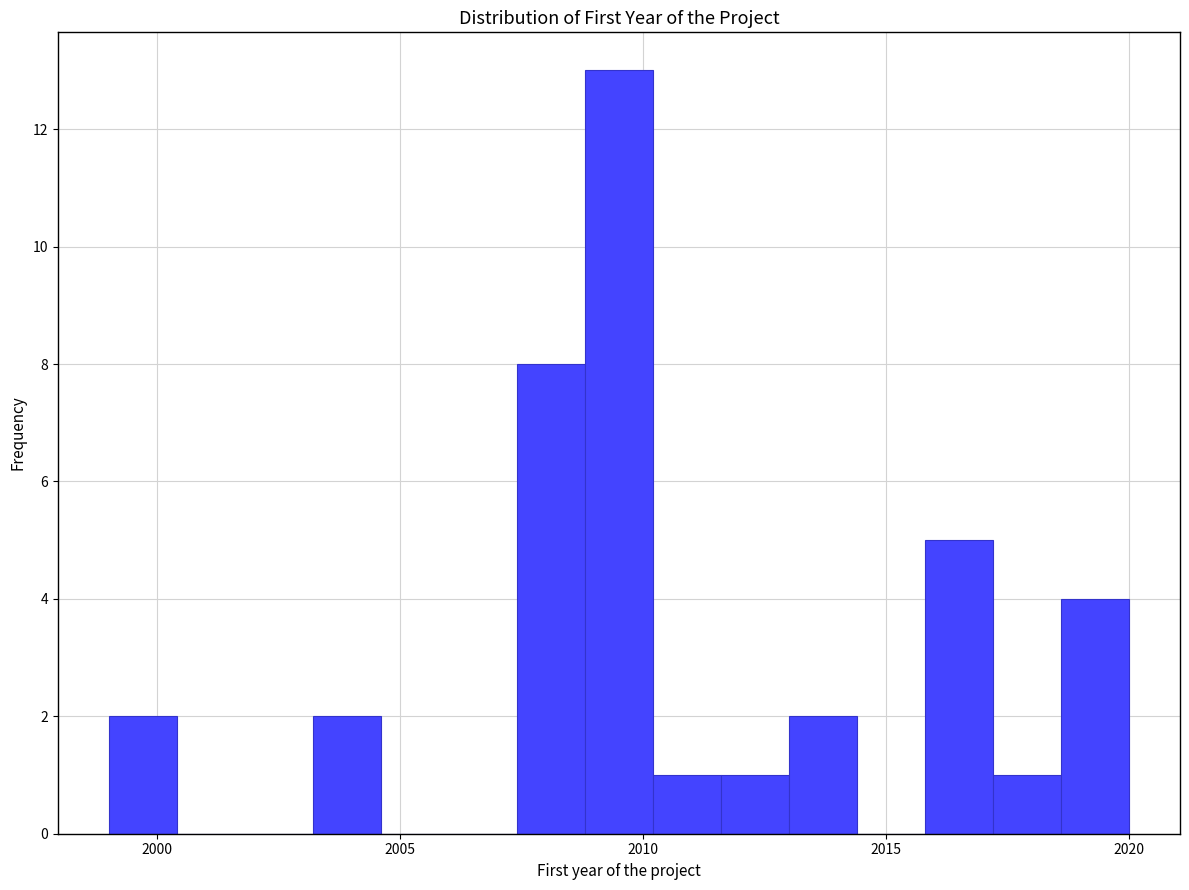

Read against the x-axis, roughly where is the centre of the tallest bar?

2009.5